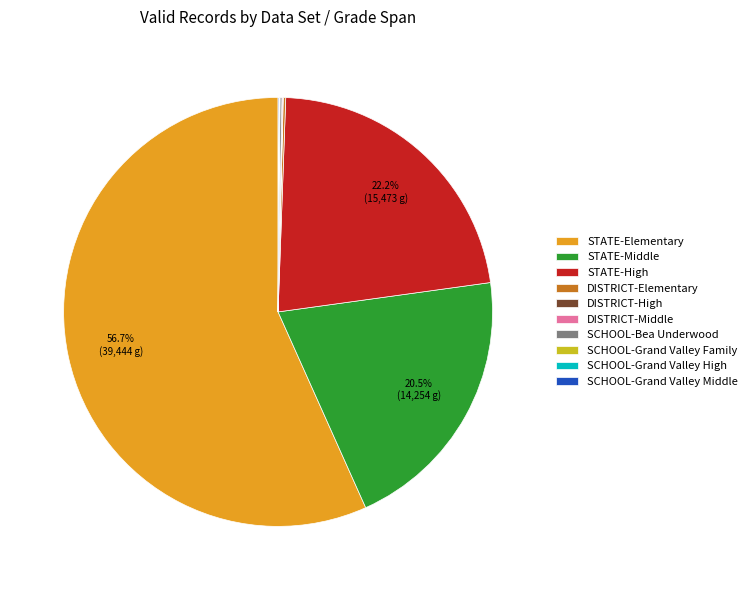

To the nearest percent, what is the difference between the largest and smallest slice percentages?

57%